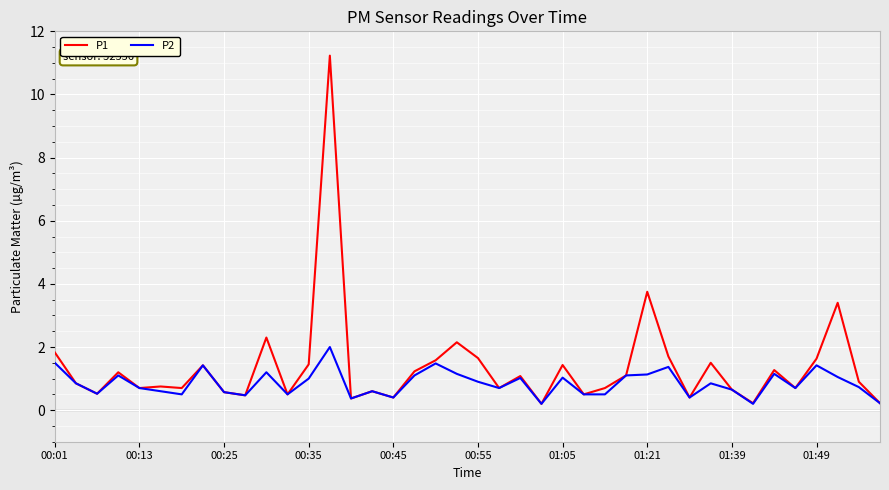

Which series has the widest spread of values?

P1